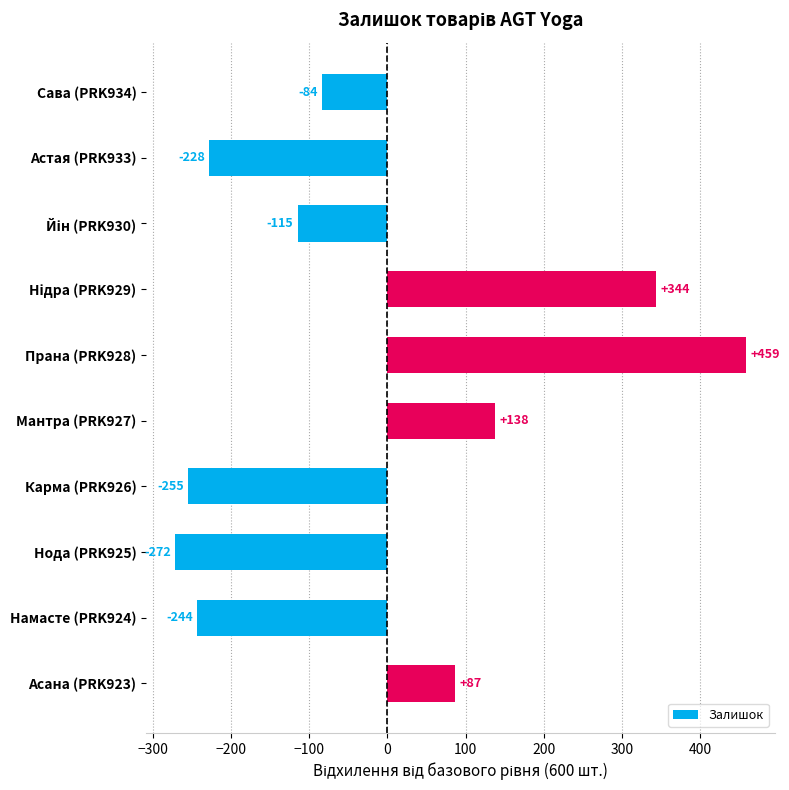

At which label is the value closest to 93?

Асана (PRK923)